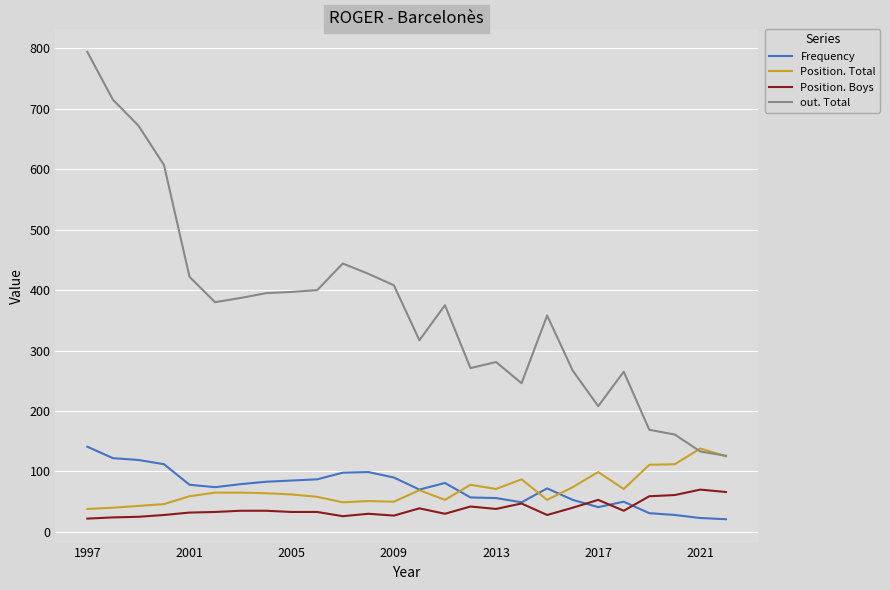

Count the number of categories in the chart.

26